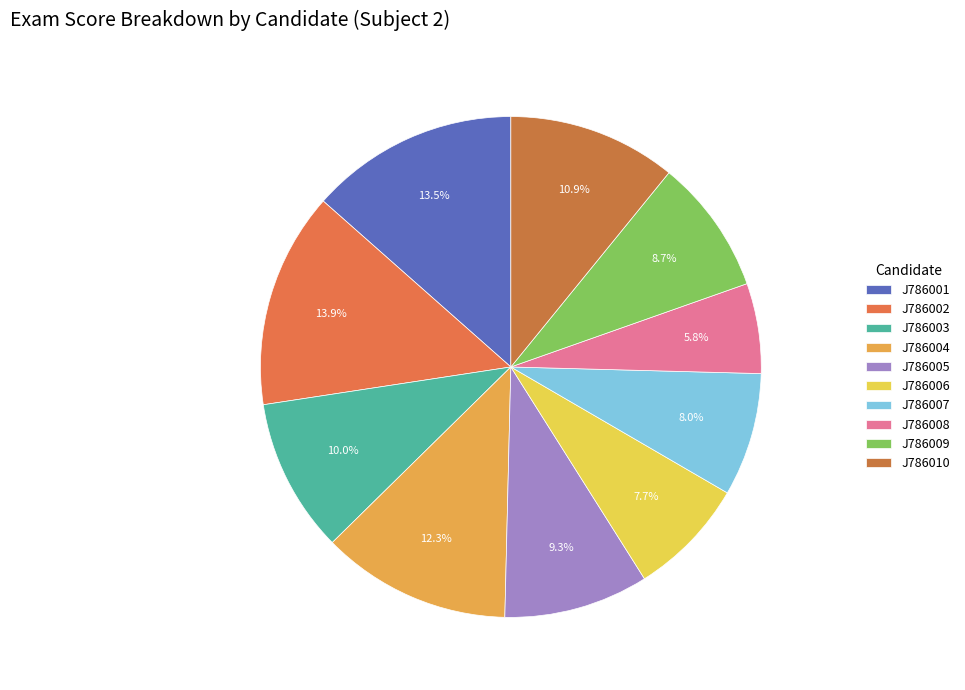

What percentage is the J786010 slice, to the nearest percent?

11%